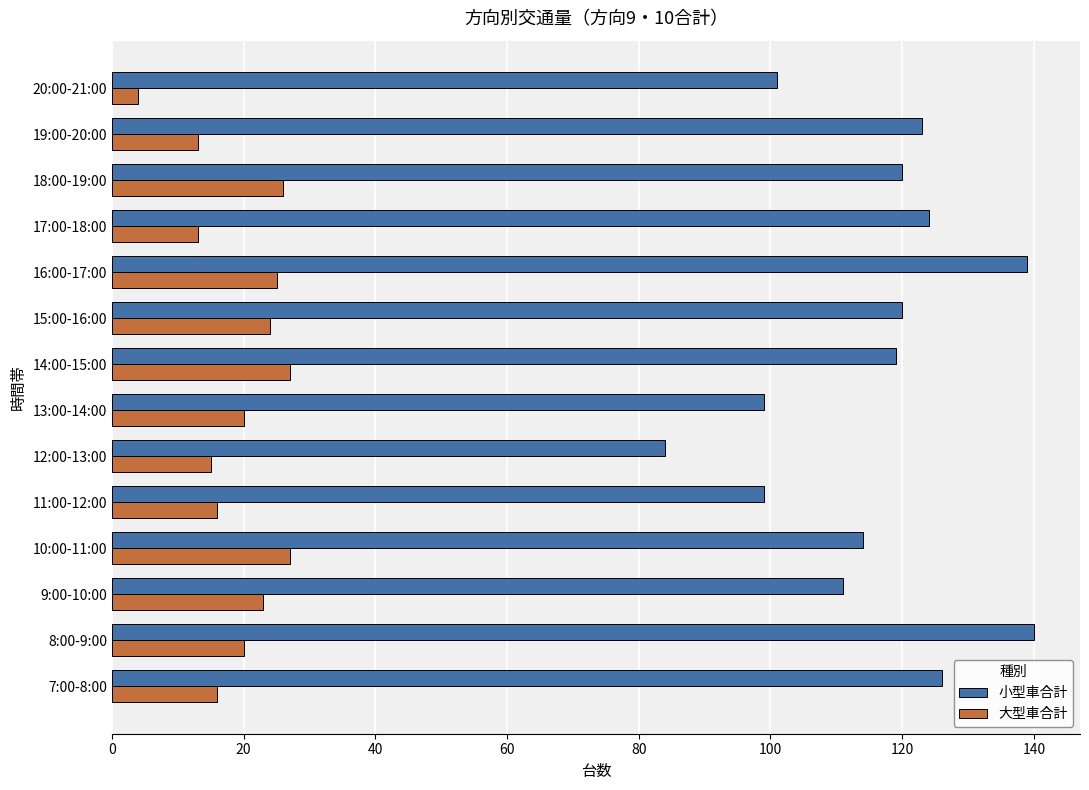

What is the sum of all 大型車合計 values?

269